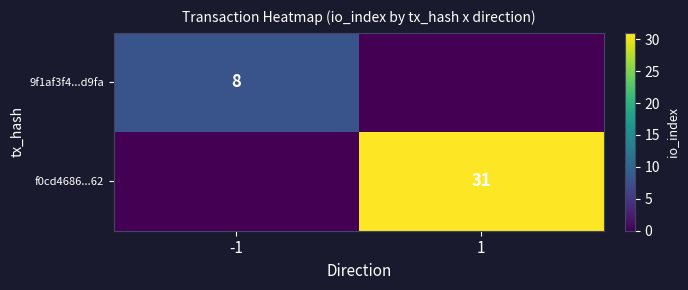

Is the value of 9f1af3f4...d9fa at -1 greater than the value of f0cd4686...62 at 1?

No